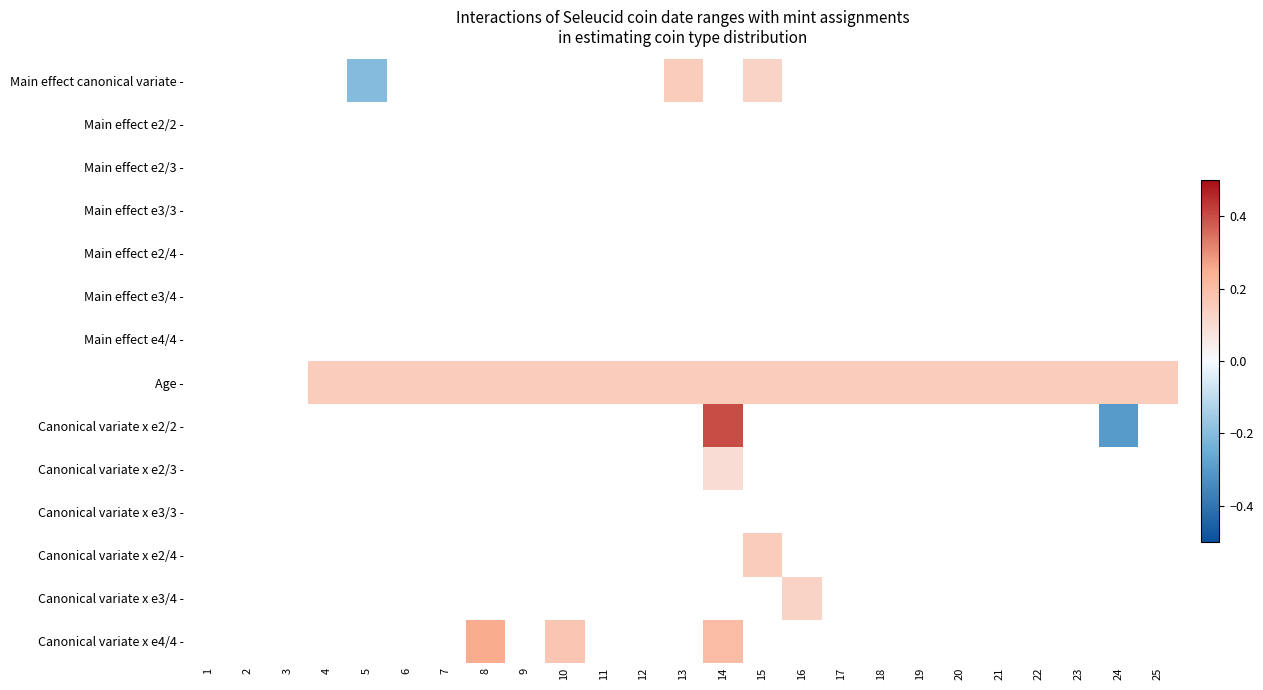

Rank the categories by Main effect e2/2 - value from lowest to highest.

1, 2, 3, 4, 5, 6, 7, 8, 9, 10, 11, 12, 13, 14, 15, 16, 17, 18, 19, 20, 21, 22, 23, 24, 25